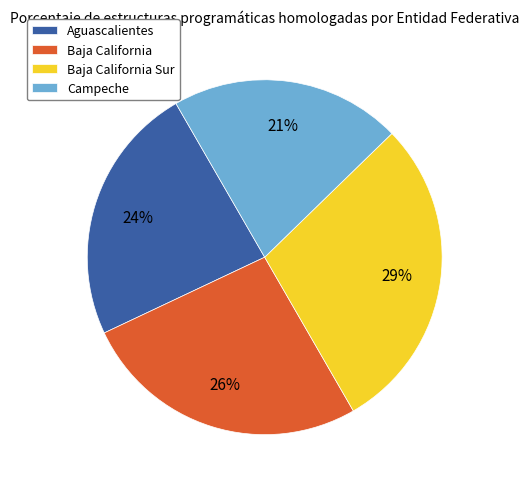

Rank the categories by value from lowest to highest.

Campeche, Aguascalientes, Baja California, Baja California Sur